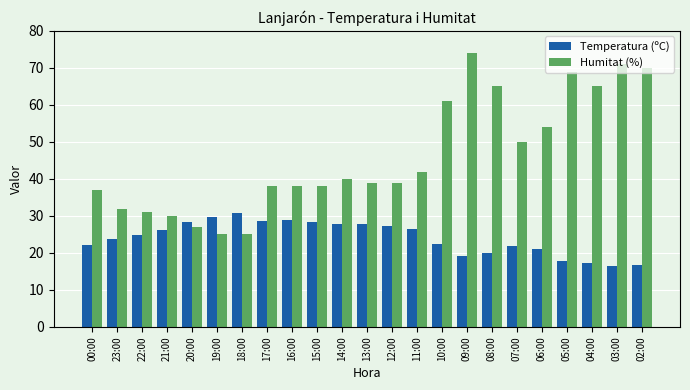

What is the minimum value for Temperatura (ºC)?

16.6